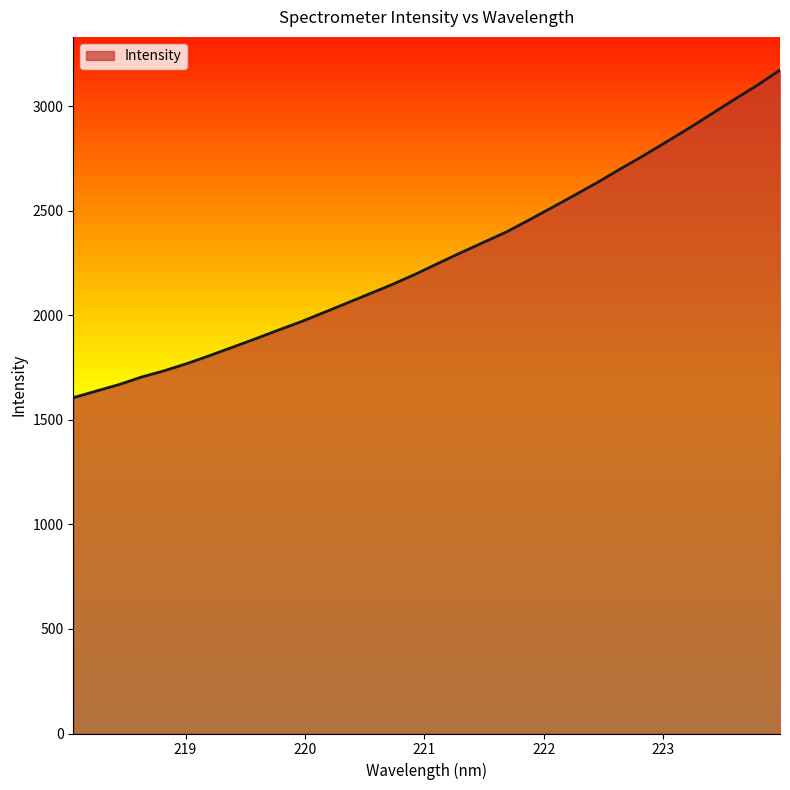

What is the difference between the maximum and second lowest values?

1534.9